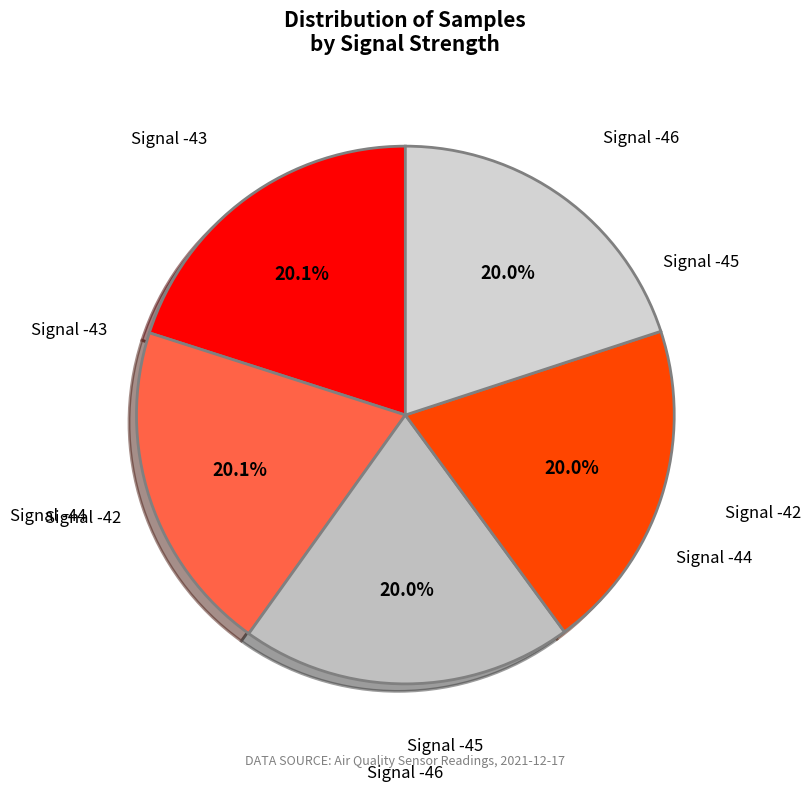

Is the sum of Signal -44 and Signal -42 greater than half?

No